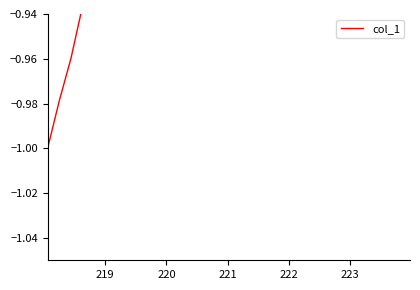

How many negative values are there?

31